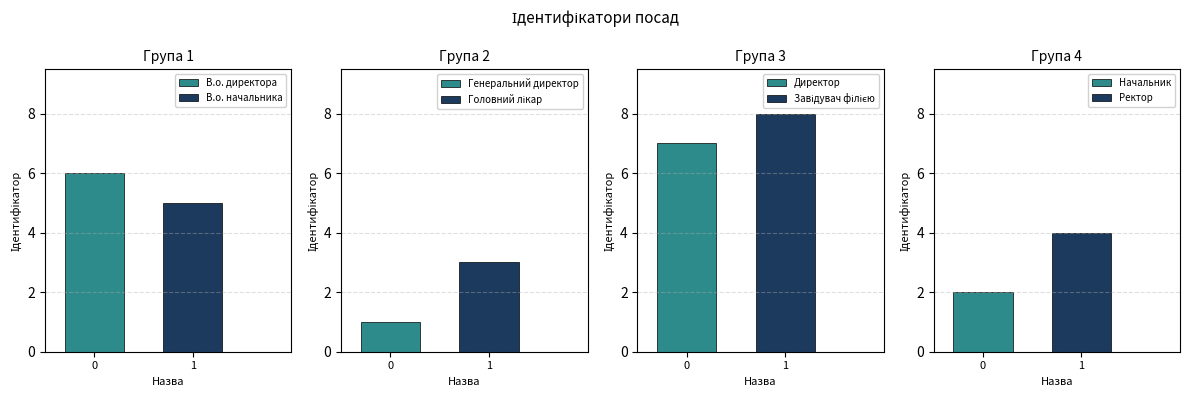

Reading left to right, list all the values displayed in this chart.

6	5	1	3	7	8	2	4